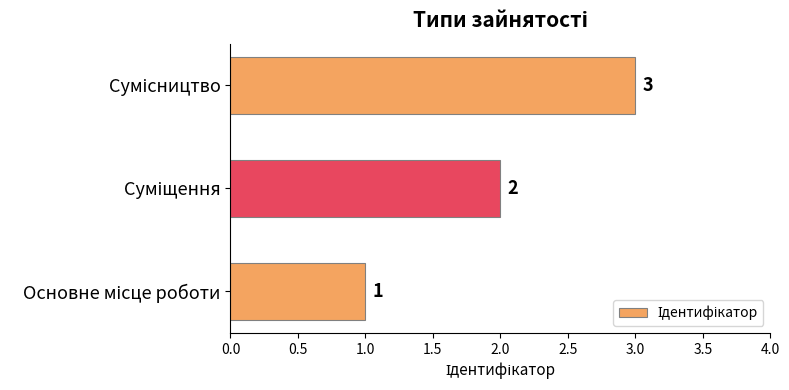

How many distinct data groups are displayed?

1